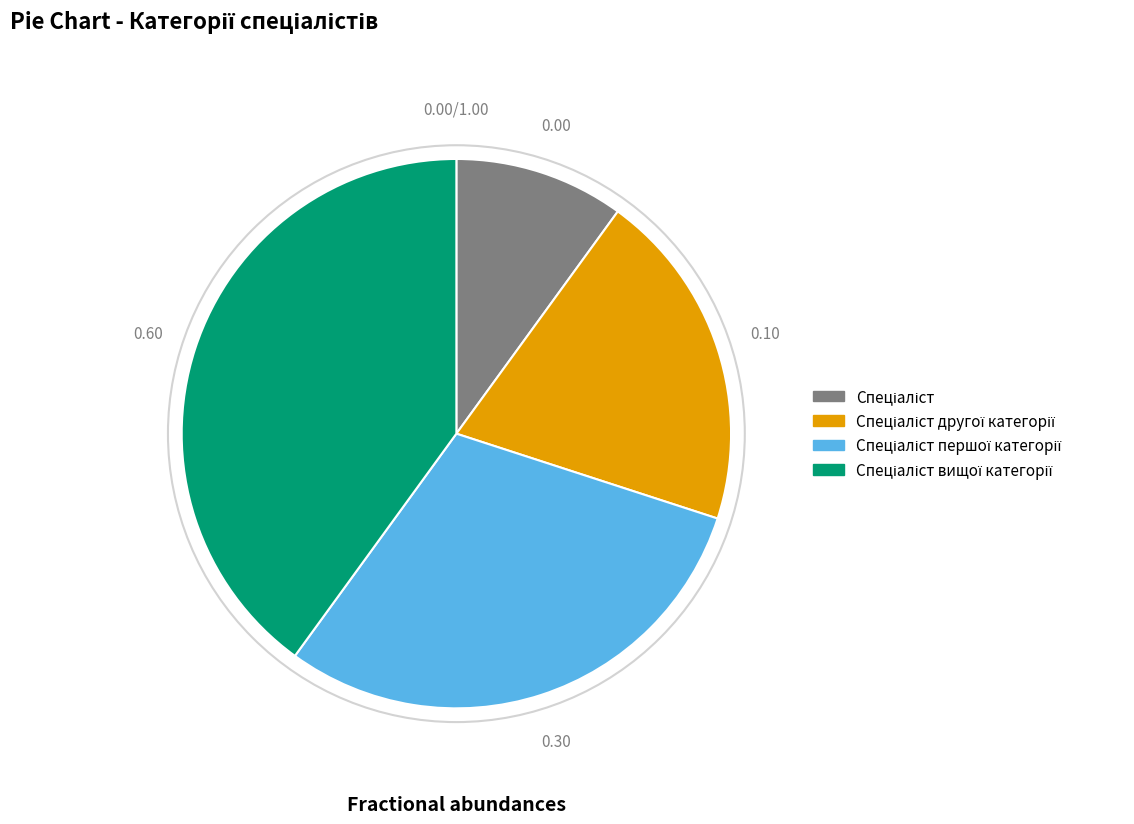

Does any single category account for the majority?

No